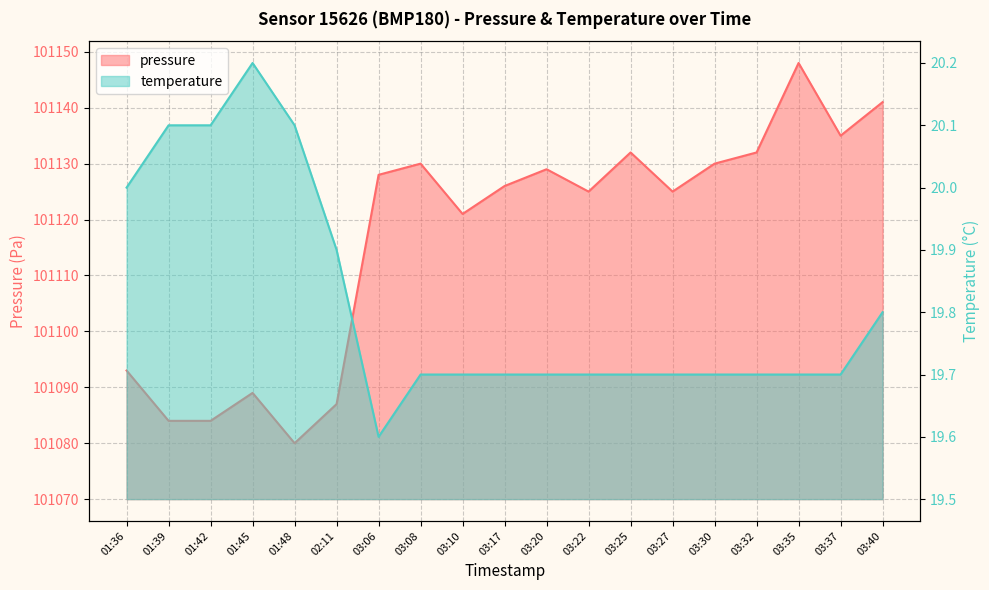

The value of temperature at 03:32 is 19.7. True or false?

True